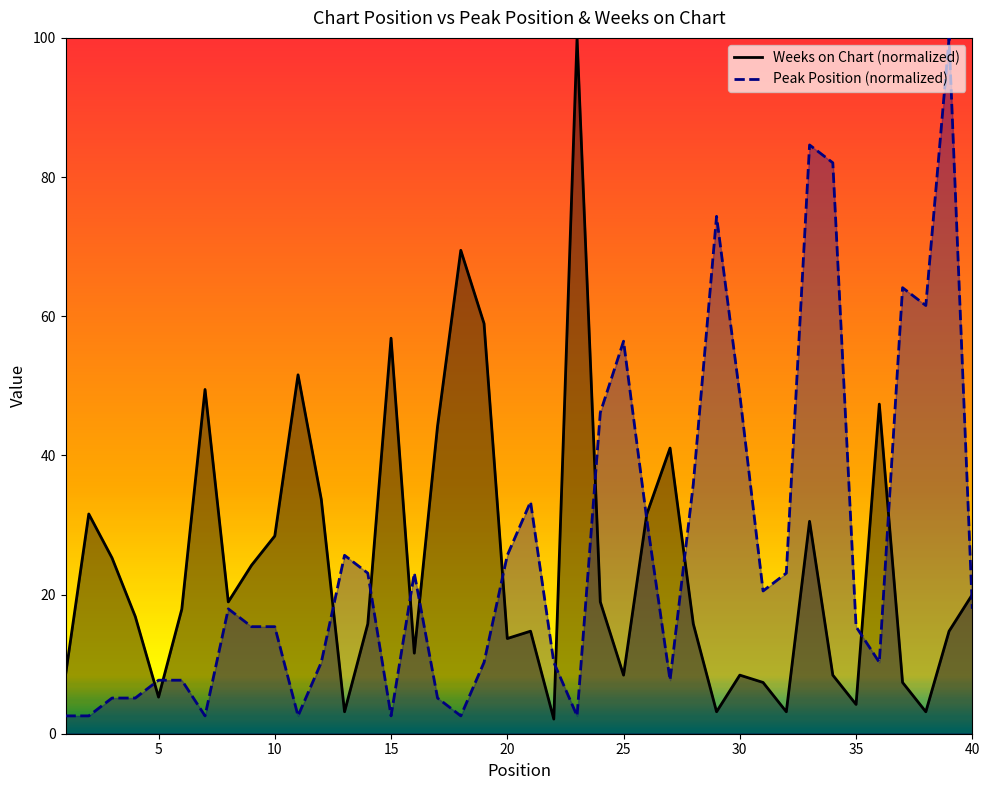

What is the average value of the Weeks on Chart series?

24.4